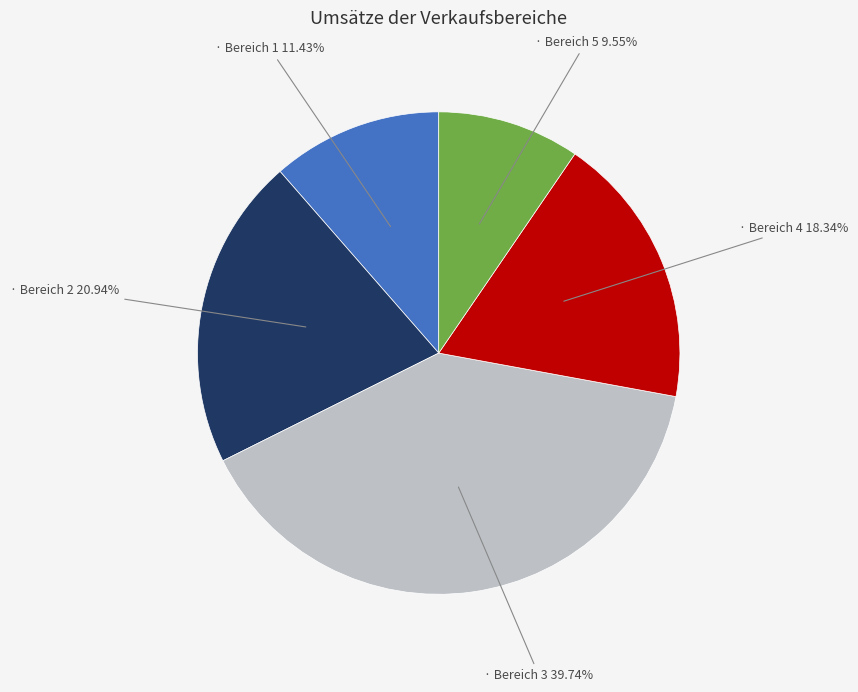

How many segments does this pie chart have?

5